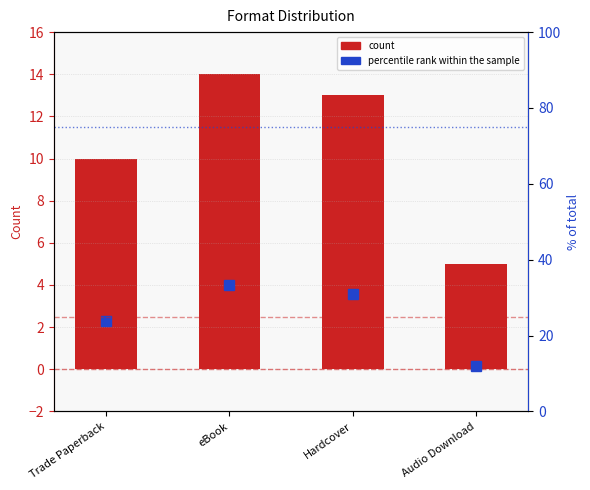

Rank the series at Trade Paperback from lowest to highest value.

count, percentile rank within the sample